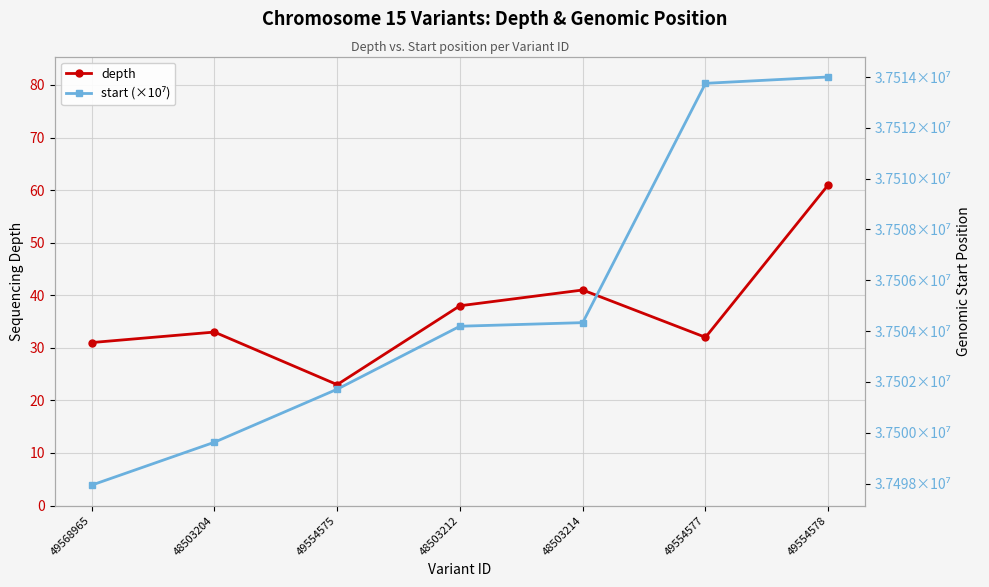

What is the average value of the depth series?

37